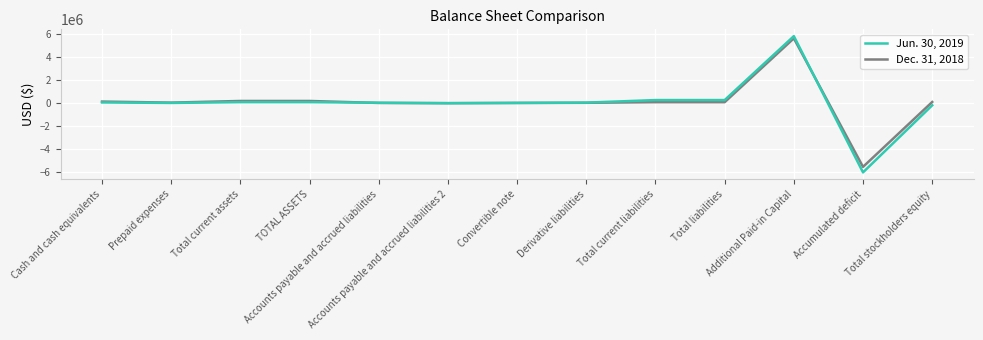

Rank the series at Cash and cash equivalents from lowest to highest value.

Jun. 30, 2019, Dec. 31, 2018